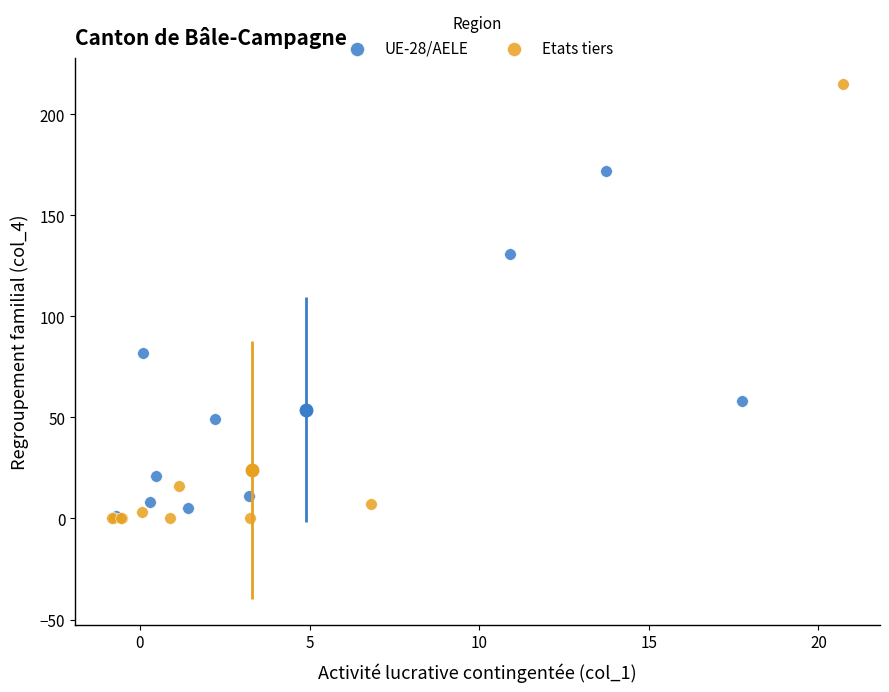

Which series reaches the maximum Y coordinate?

Etats tiers